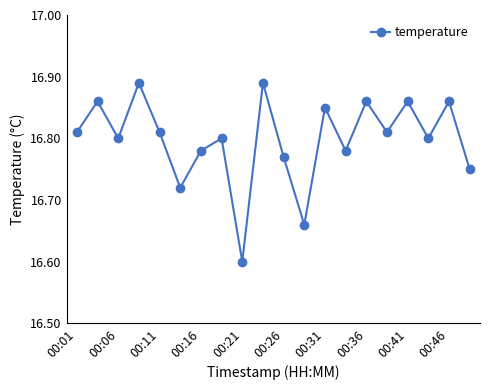

How many values are between 16 and 17?

20